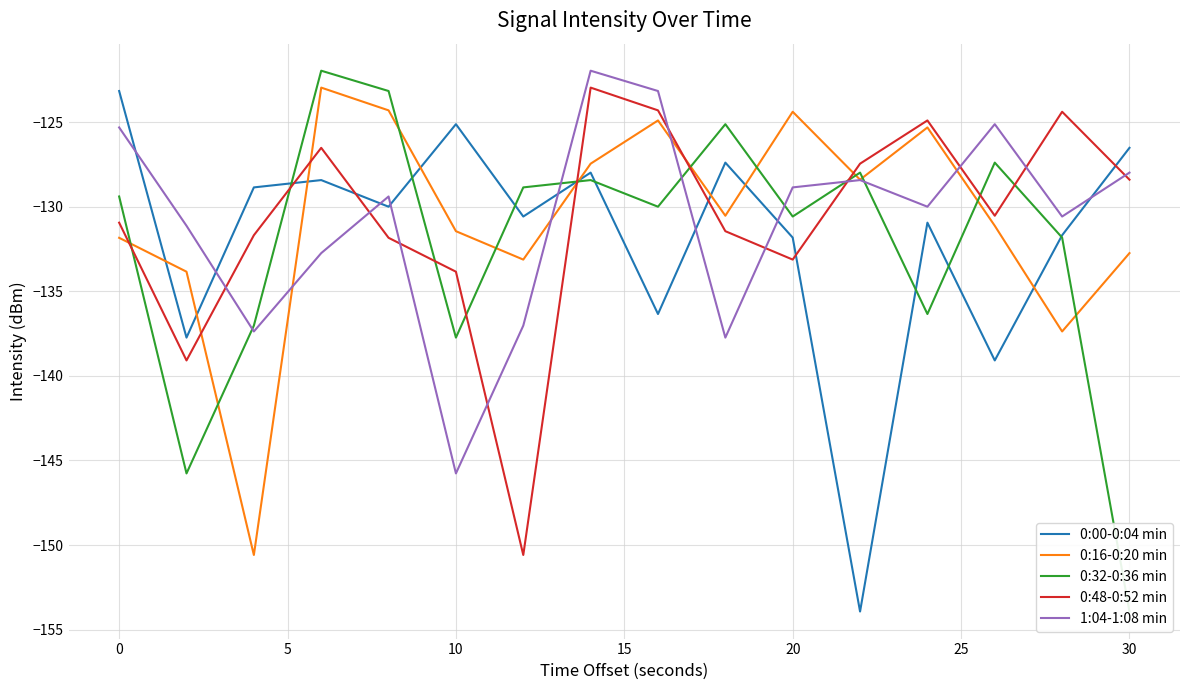

True or false: 1:04-1:08 min and 0:00-0:04 min cross at least once.

True